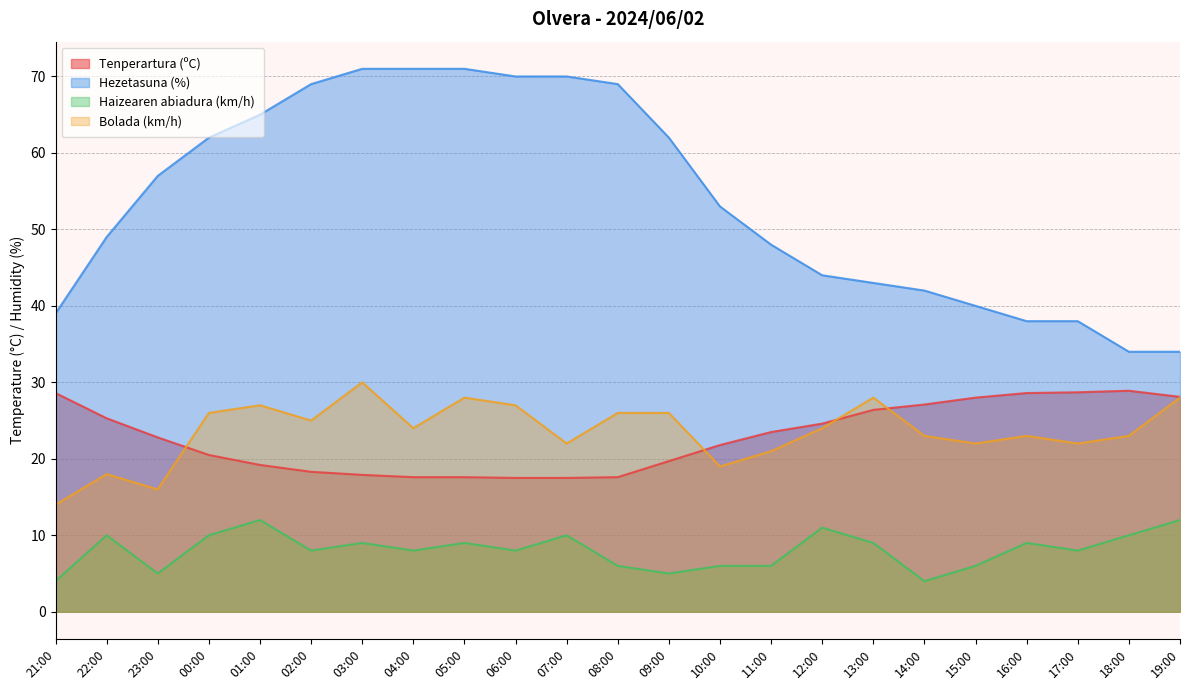

How many lines are shown in the chart?

4